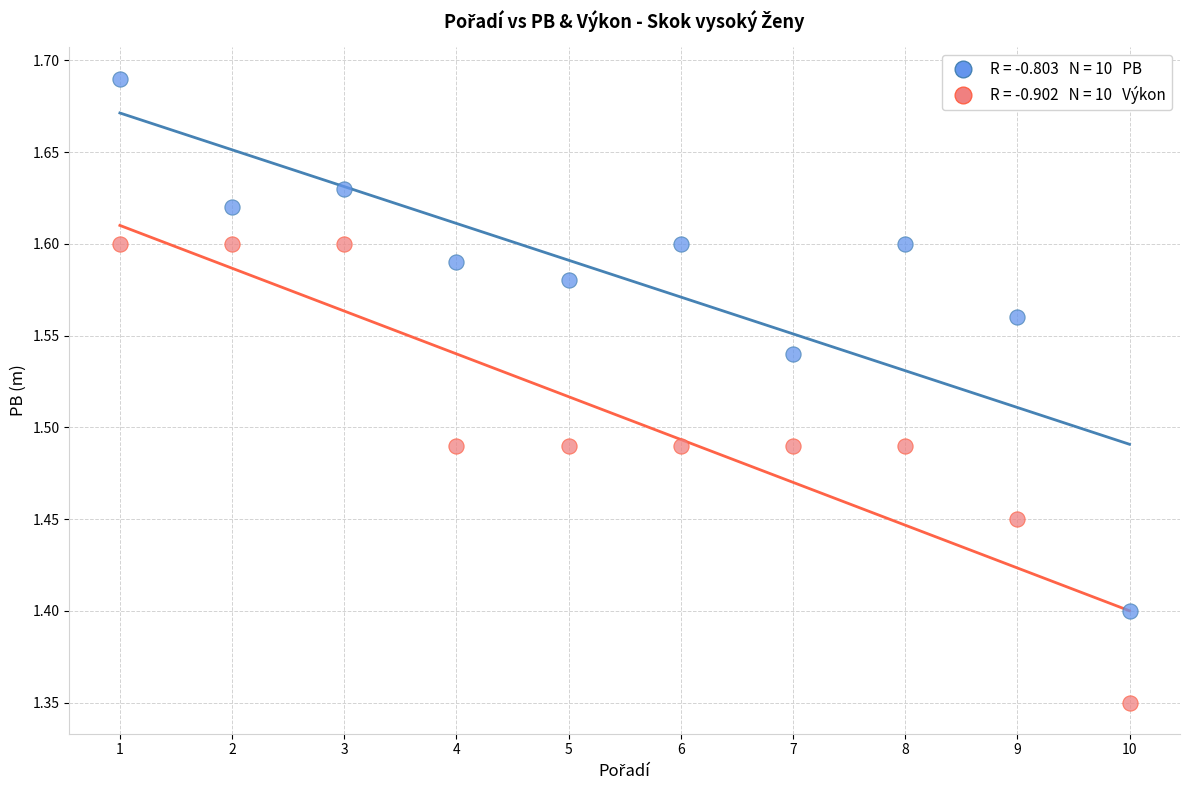

Across all data points, what is the range of Y values (max minus min)?

0.3